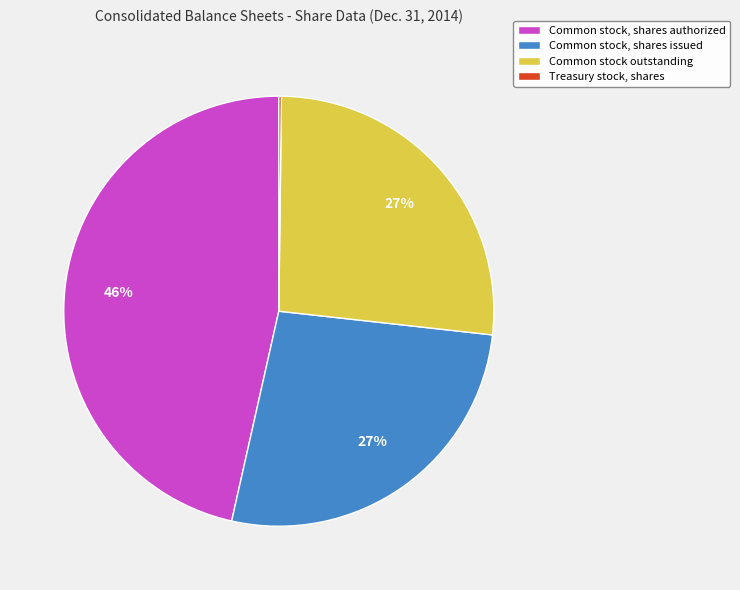

Is it true that Common stock, shares authorized is 58% of the pie?

False